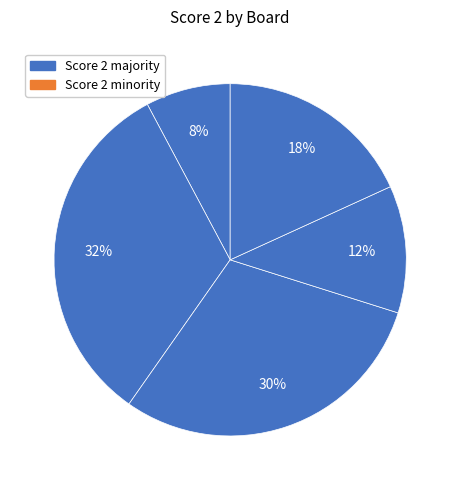

Count the number of slices in the pie.

5